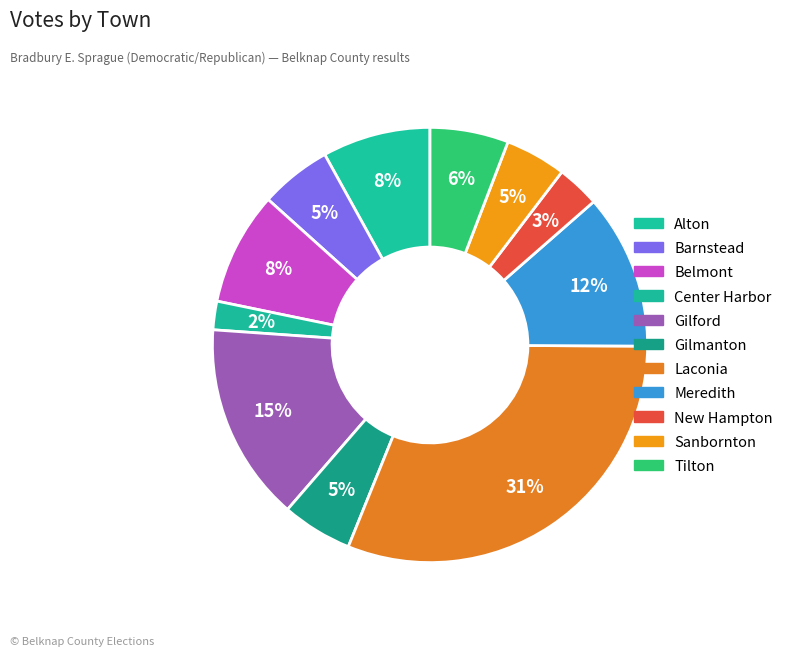

True or false: Belmont accounts for 8% of the total.

True